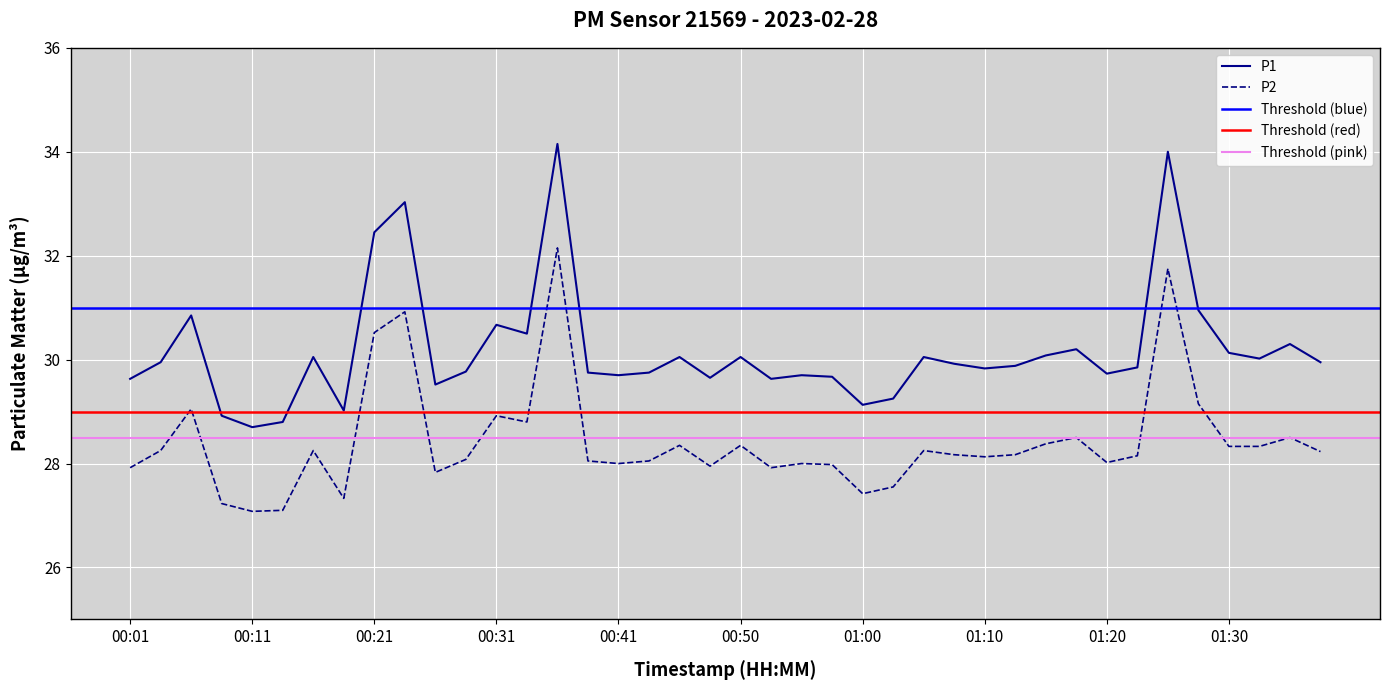

What is the spread (max minus min) of values at 01:20?

1.7